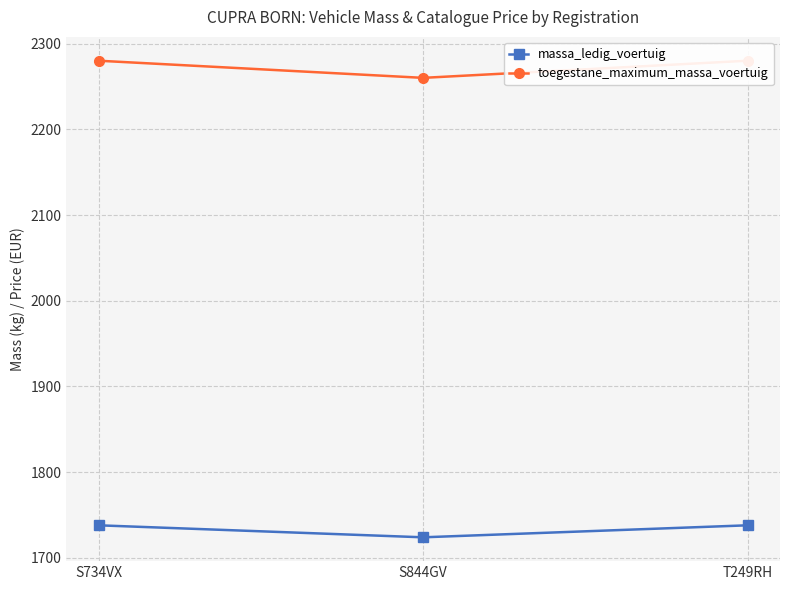

Rank the categories by toegestane_maximum_massa_voertuig value from highest to lowest.

S734VX, T249RH, S844GV